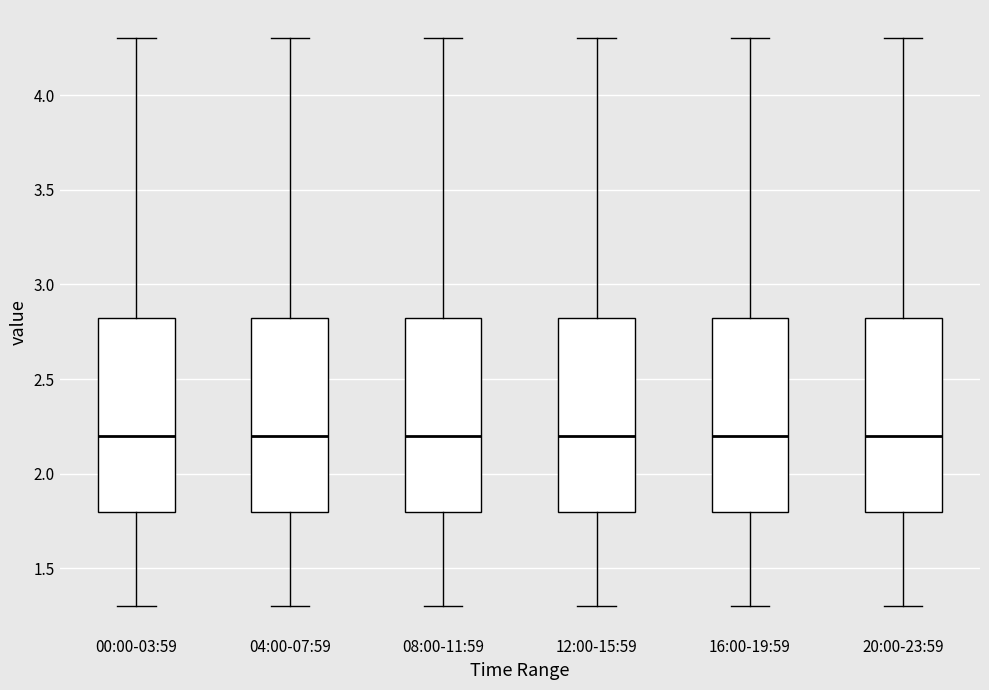

Where does the upper whisker of the box for 00:00-03:59 end on the y-axis? The values are not printed on the chart, so give them approximately, as read against the axis.

4.30